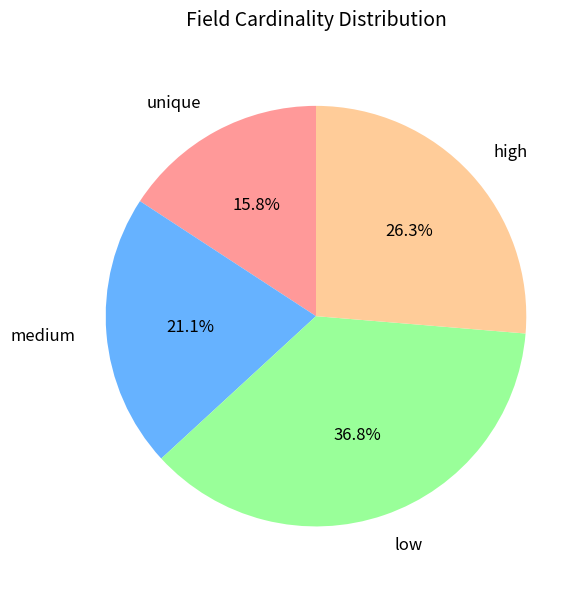

Which has a higher value, low or medium?

low